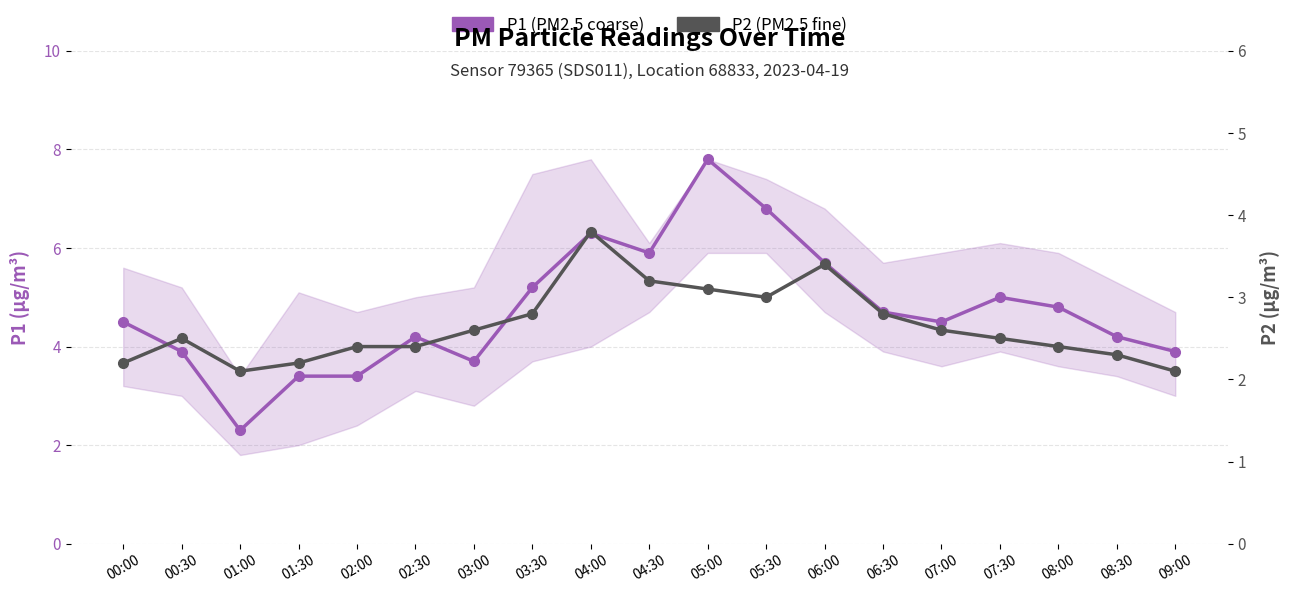

Is the value of P2 (PM2.5 fine) at 02:00 greater than the value of P1 (PM2.5 coarse) at 01:30?

No